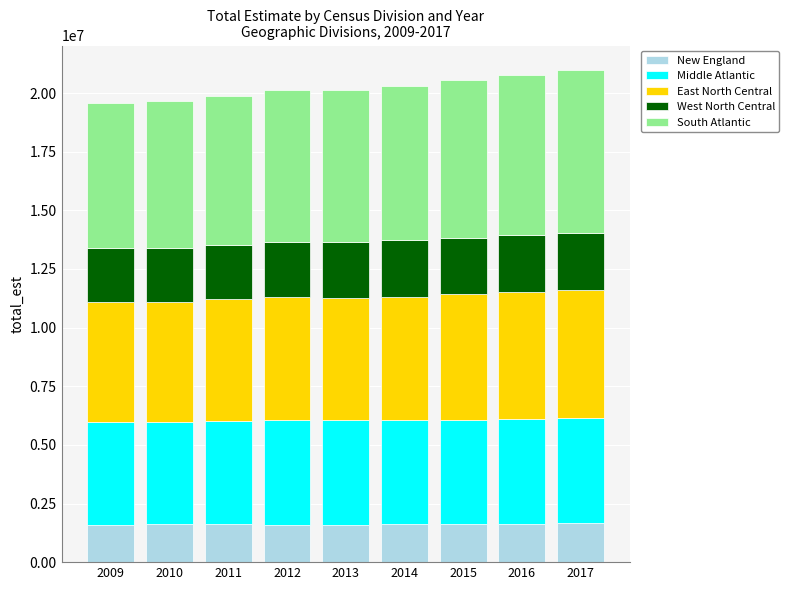

What is the total value across all series at 2011?

19860485